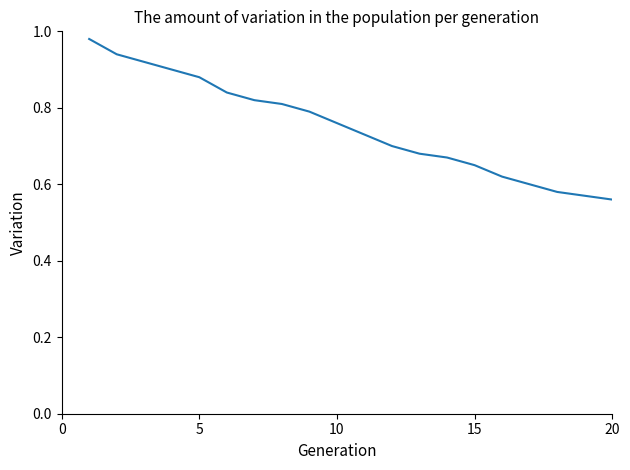

What is the difference between the maximum and minimum values?

0.4